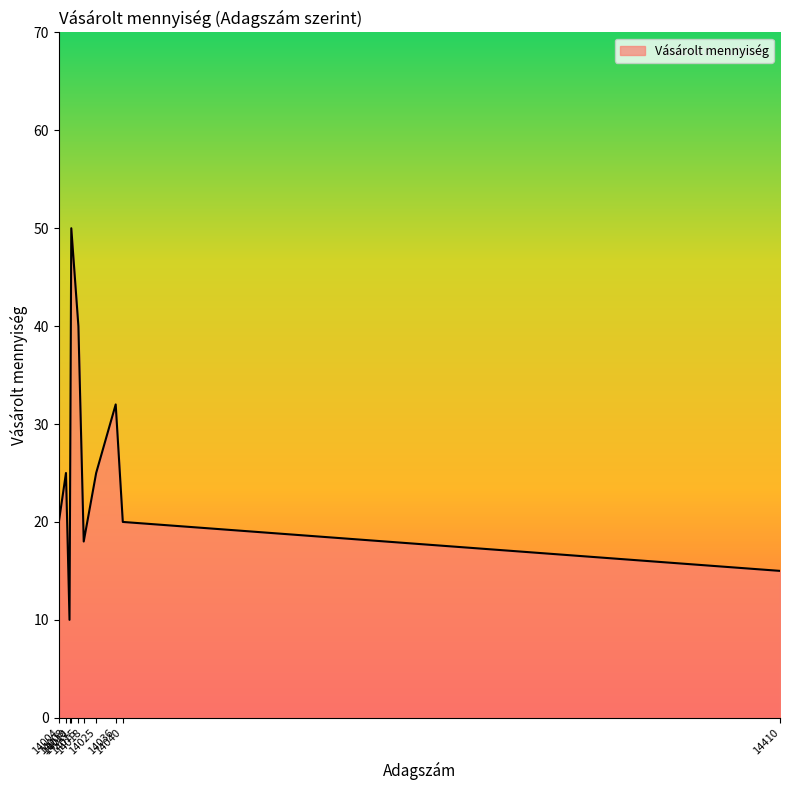

How many lines are shown in the chart?

1